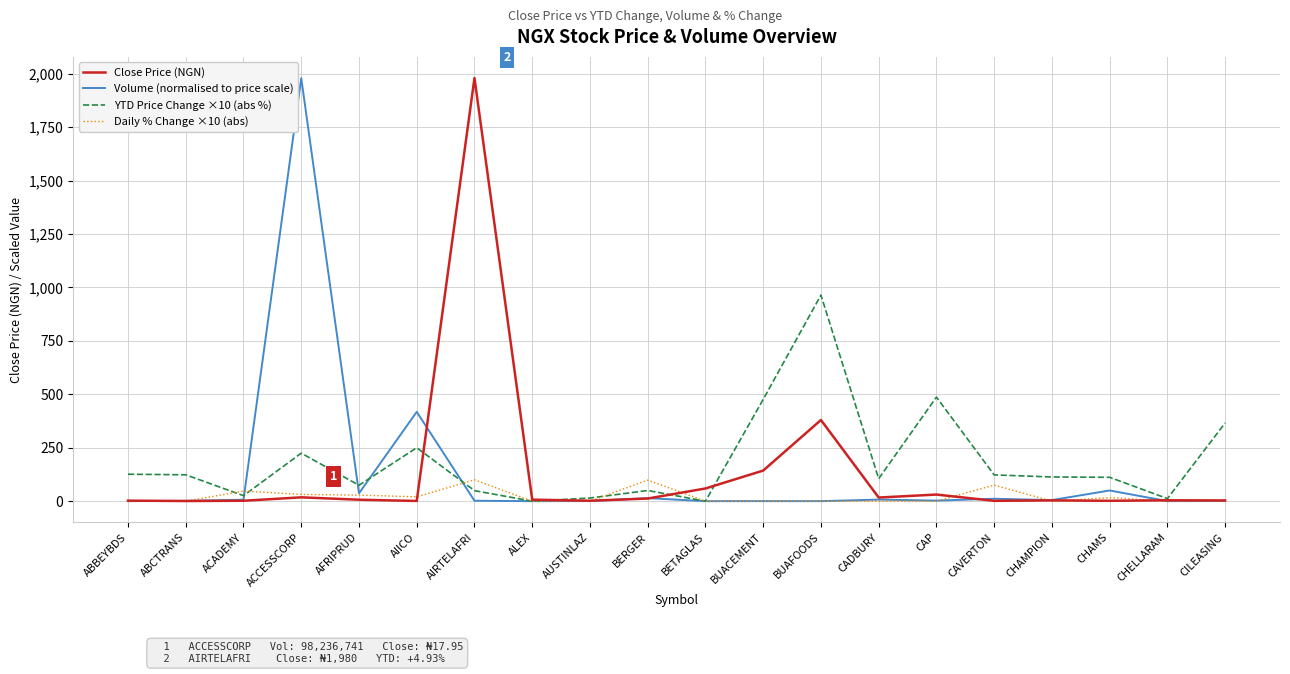

Where is Close Price (NGN) nearest to the value 990?

BUAFOODS